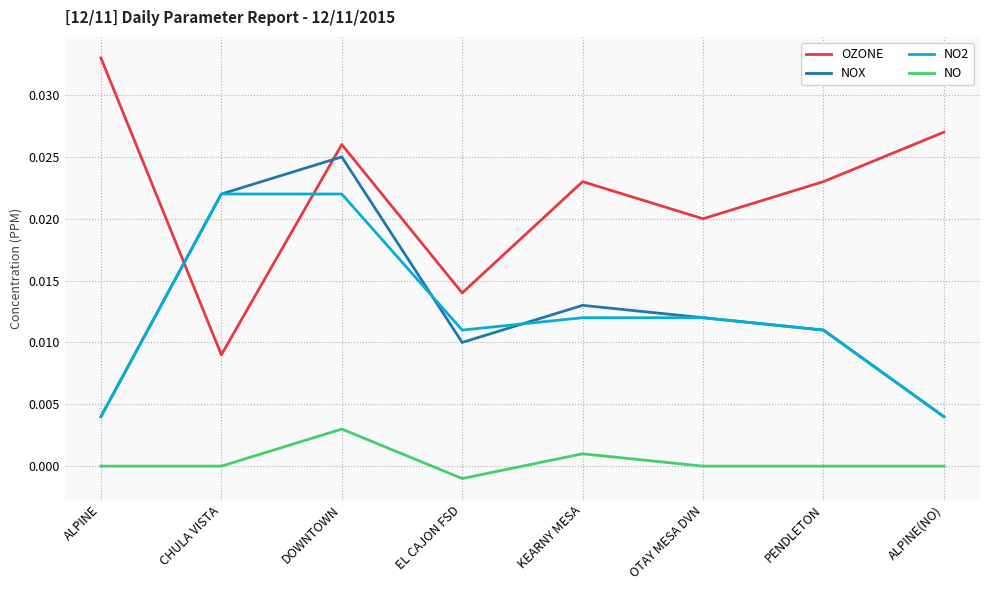

Where is the first local minimum for OZONE?

CHULA VISTA